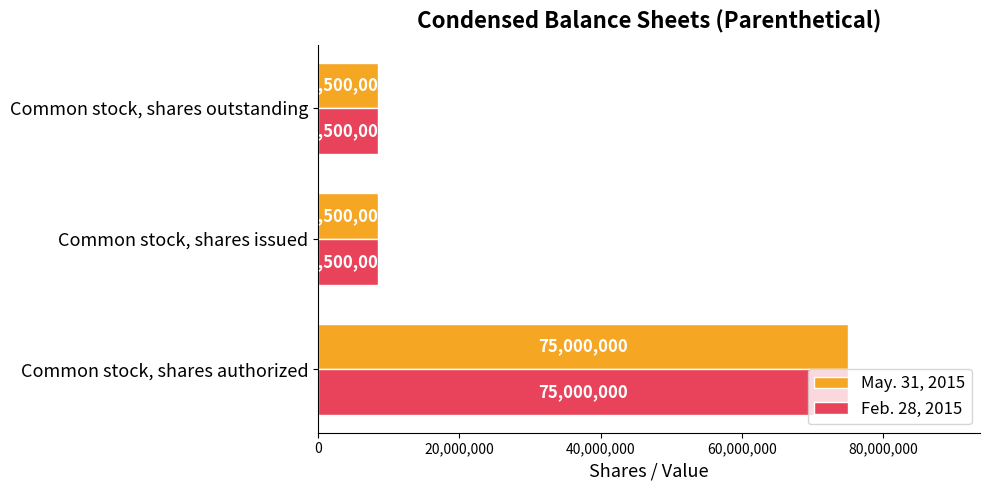

What is the difference between the maximum and minimum values in the Feb. 28, 2015 series?

66500000